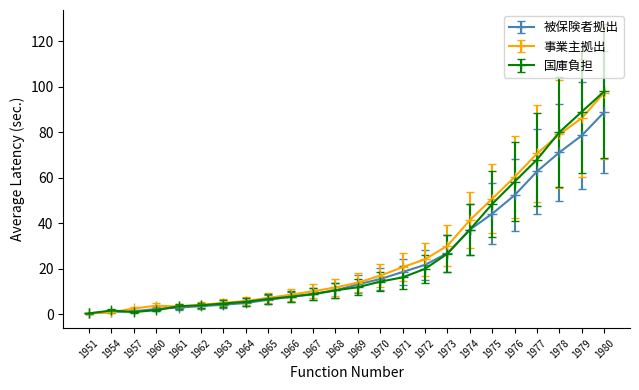

What is the total value across all series at 1970?

47.0